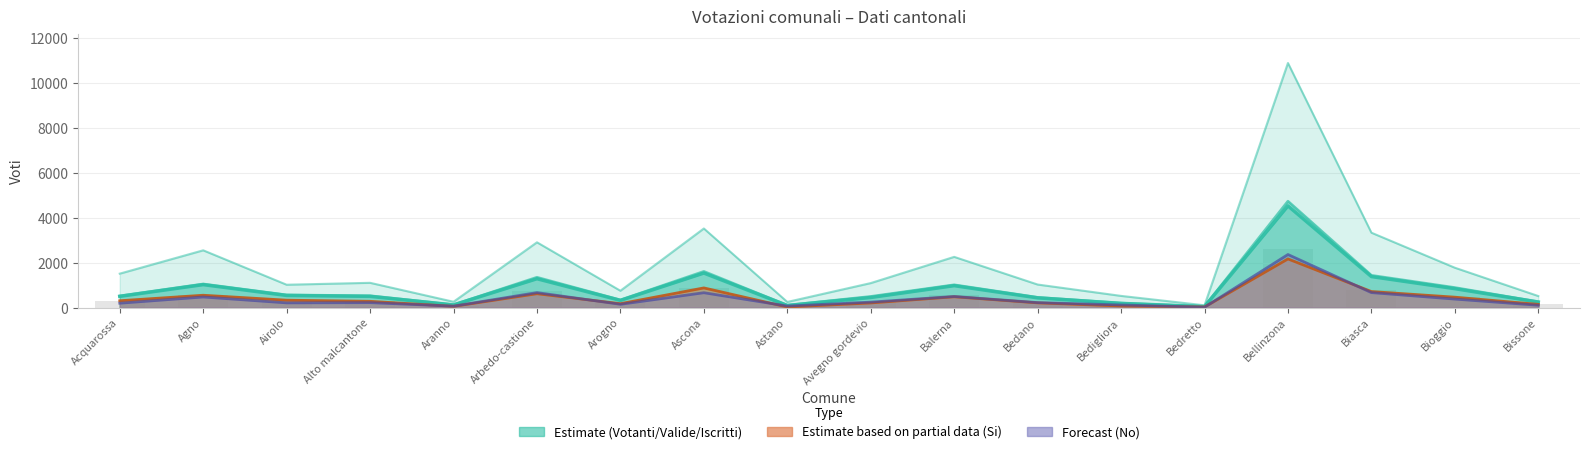

How many data points does each series have?

18